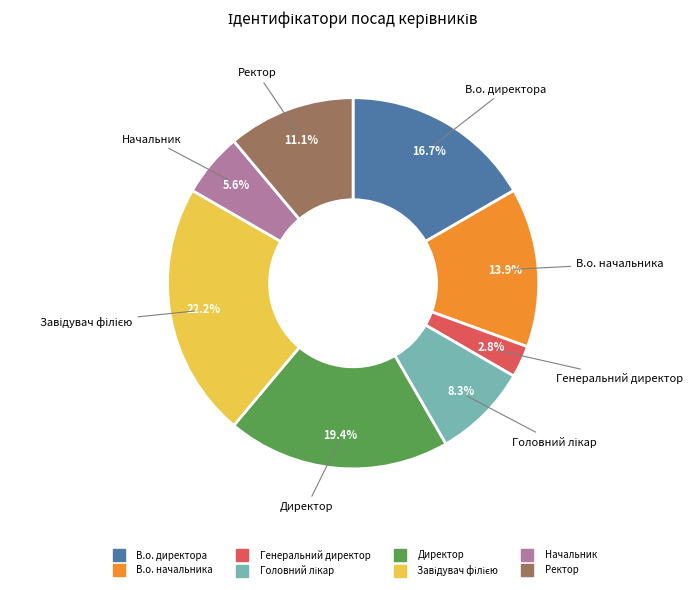

How many segments does this pie chart have?

8